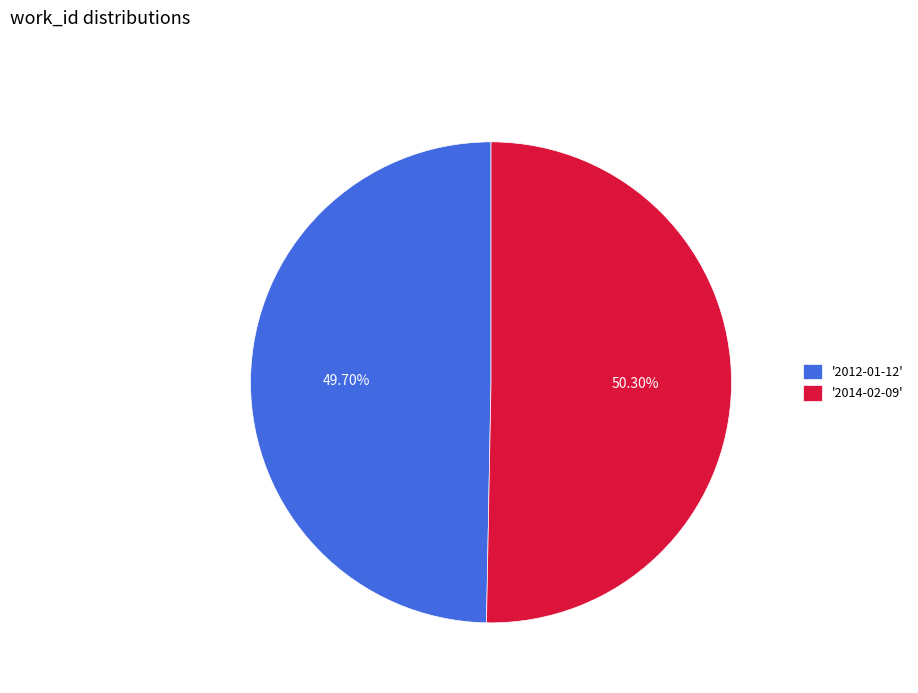

What is the ratio of the value at '2014-02-09' to the value at '2012-01-12'?

1.0